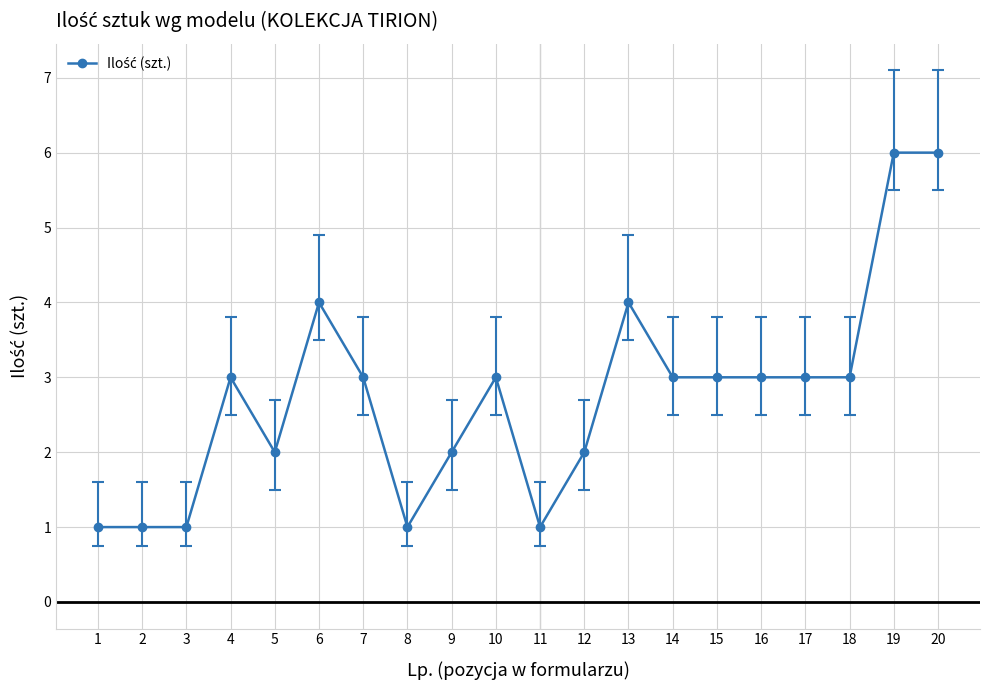

Does the chart display data point markers on the line(s)?

Yes